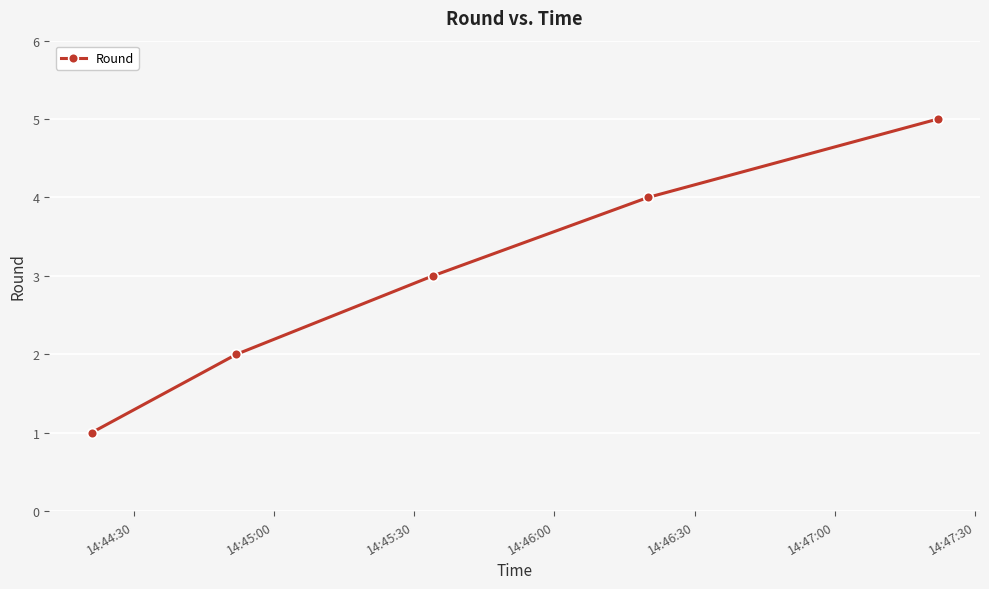

True or false: the data has more than 1 interior local peaks.

False